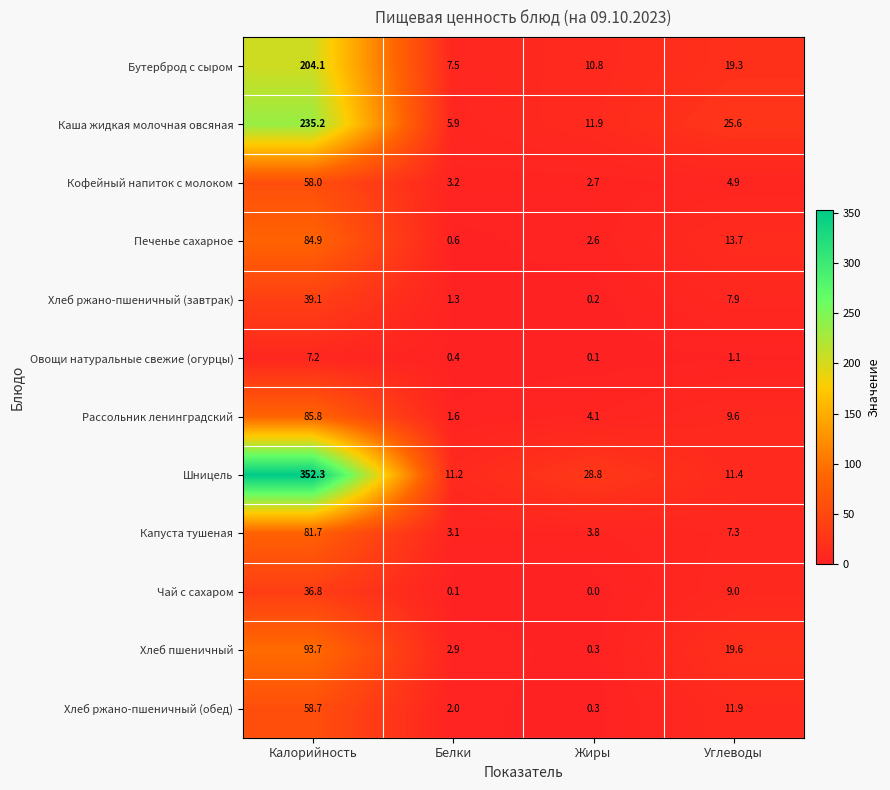

Where does the Шницель series first go above 28?

Калорийность